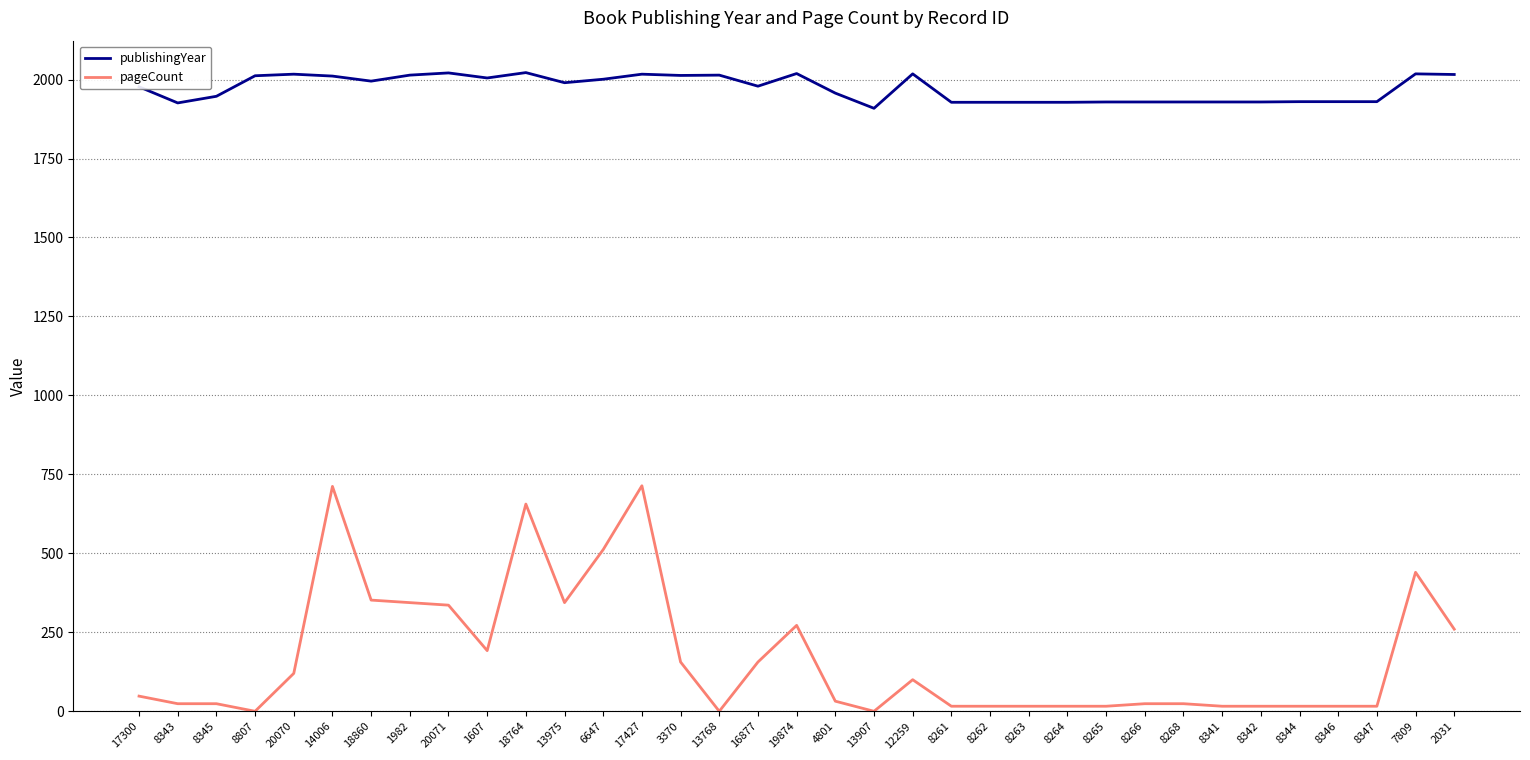

True or false: publishingYear has a value of 2014 at 1982.

True